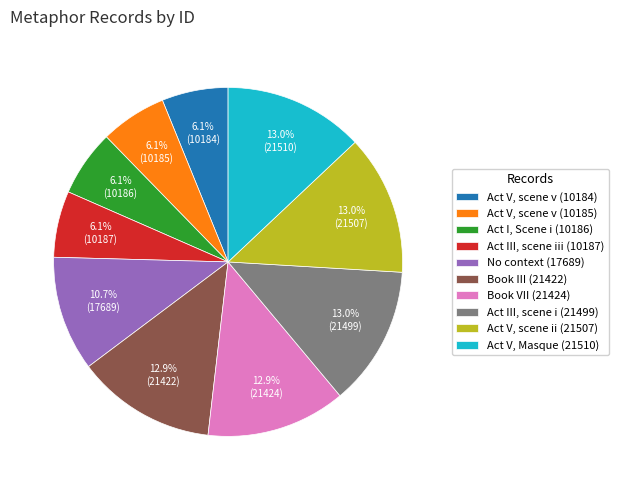

What percentage do No context (17689) and Book VII (21424) together represent?

23.6%